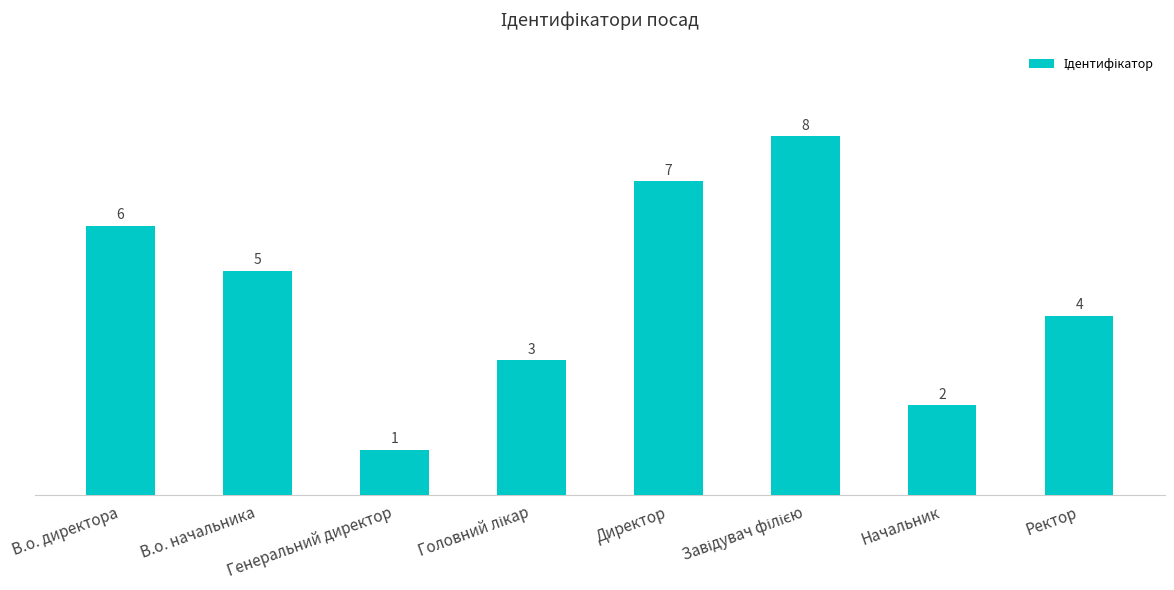

What is the difference between the values at Начальник and Директор?

5